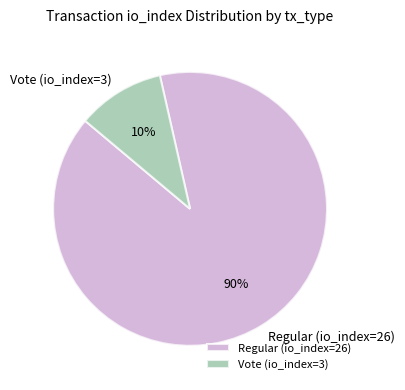

What is the ratio of the value at Vote (io_index=3) to the value at Regular (io_index=26)?

0.1